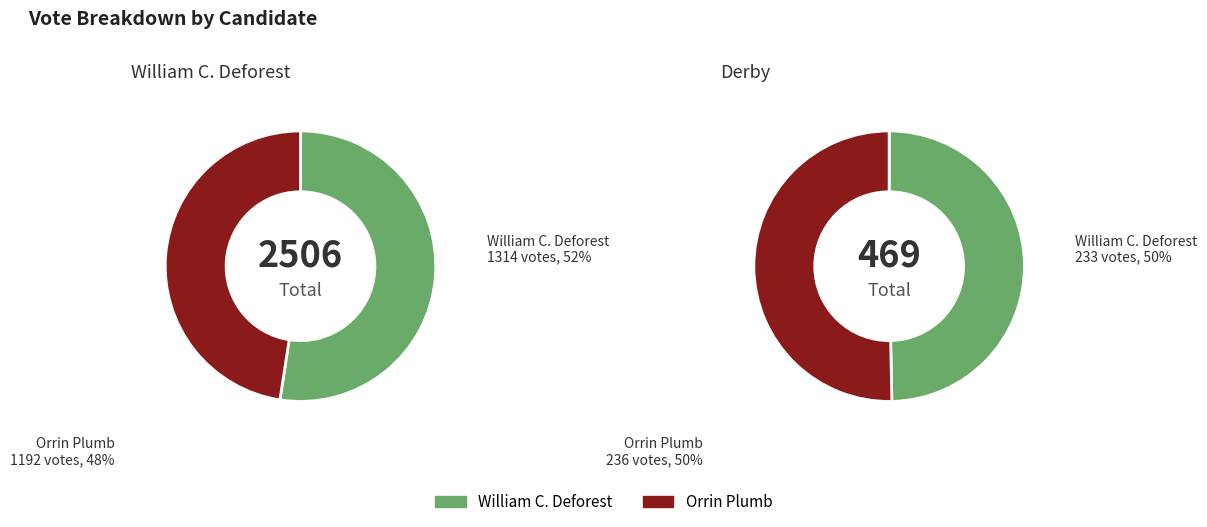

Rank the series by their average value, from highest to lowest.

William C. Deforest, Orrin Plumb